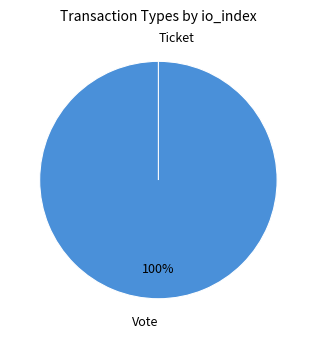

Does any single category account for the majority?

Yes